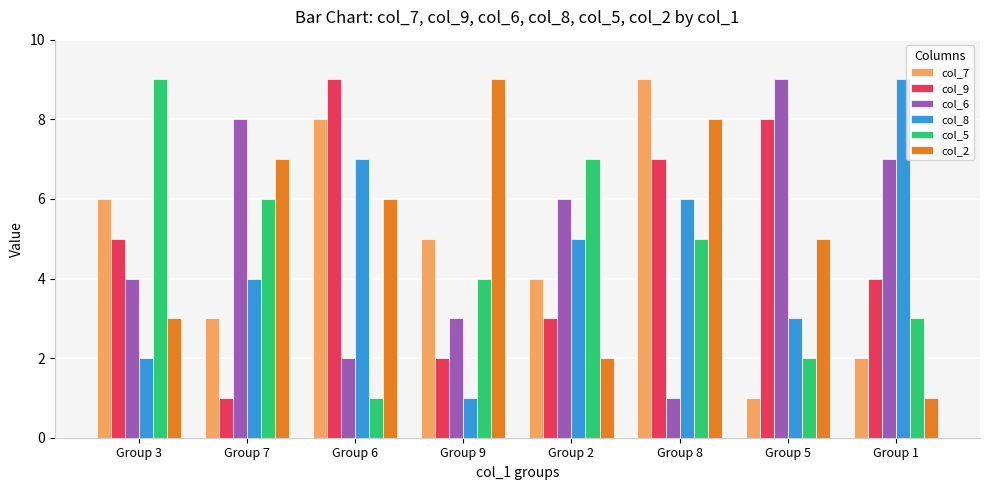

What is the minimum value shown in the chart?

1